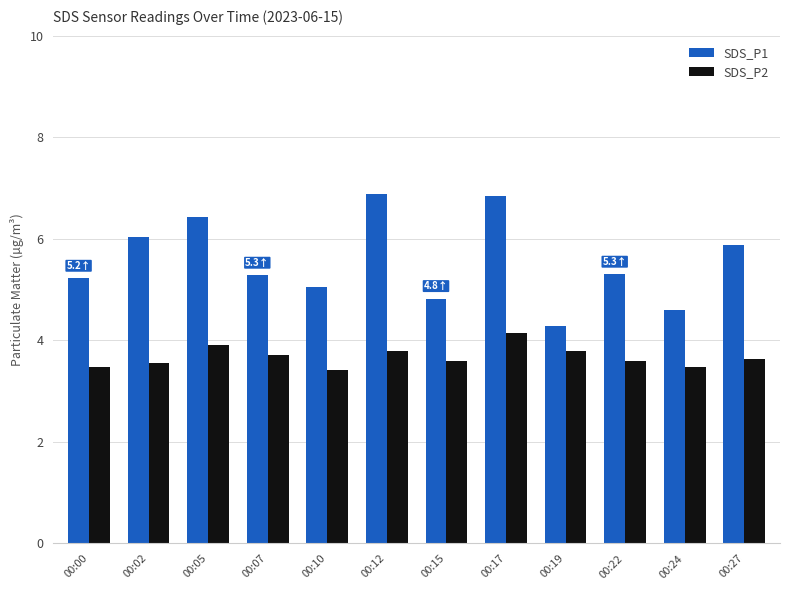

How many series are shown in this chart?

2